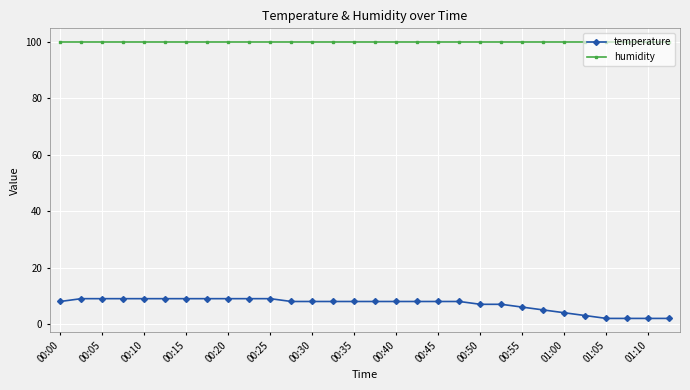

Which series has the largest range (max minus min)?

temperature